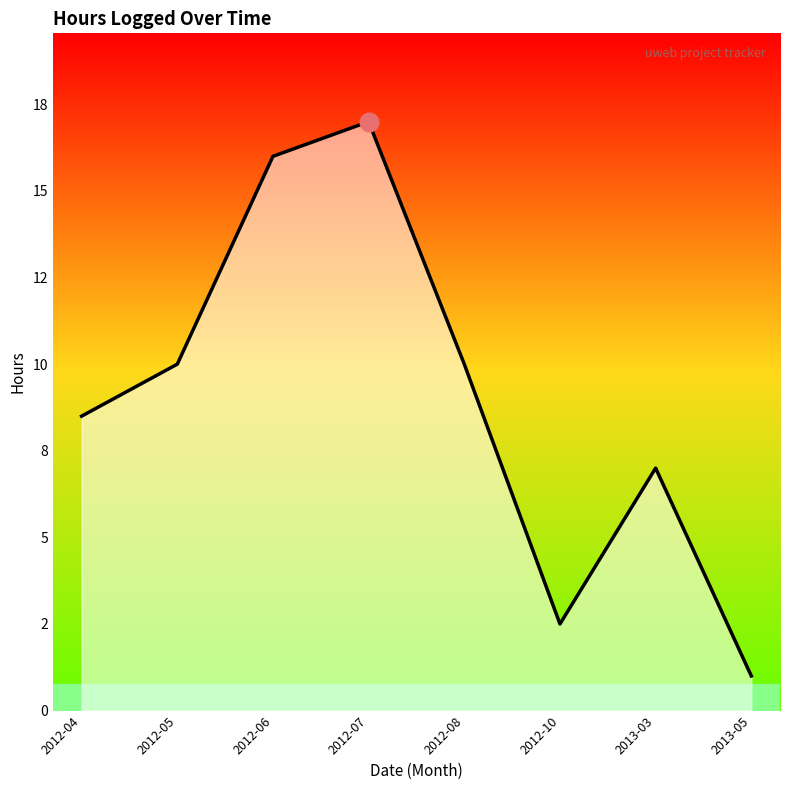

Which has a higher value, 2012-08 or 2012-04?

2012-08